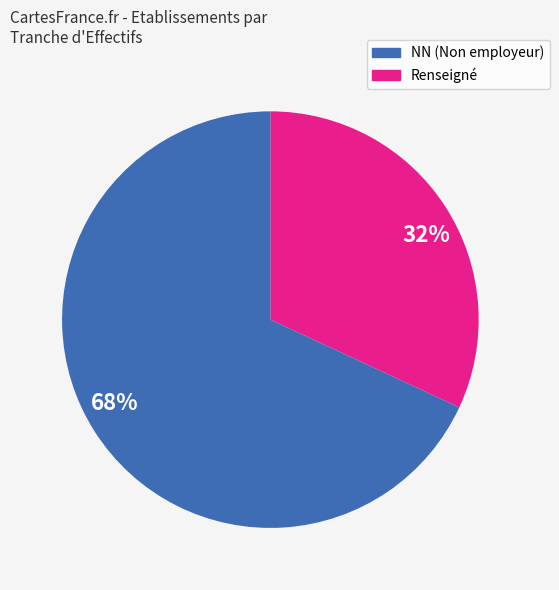

How many segments does this pie chart have?

2